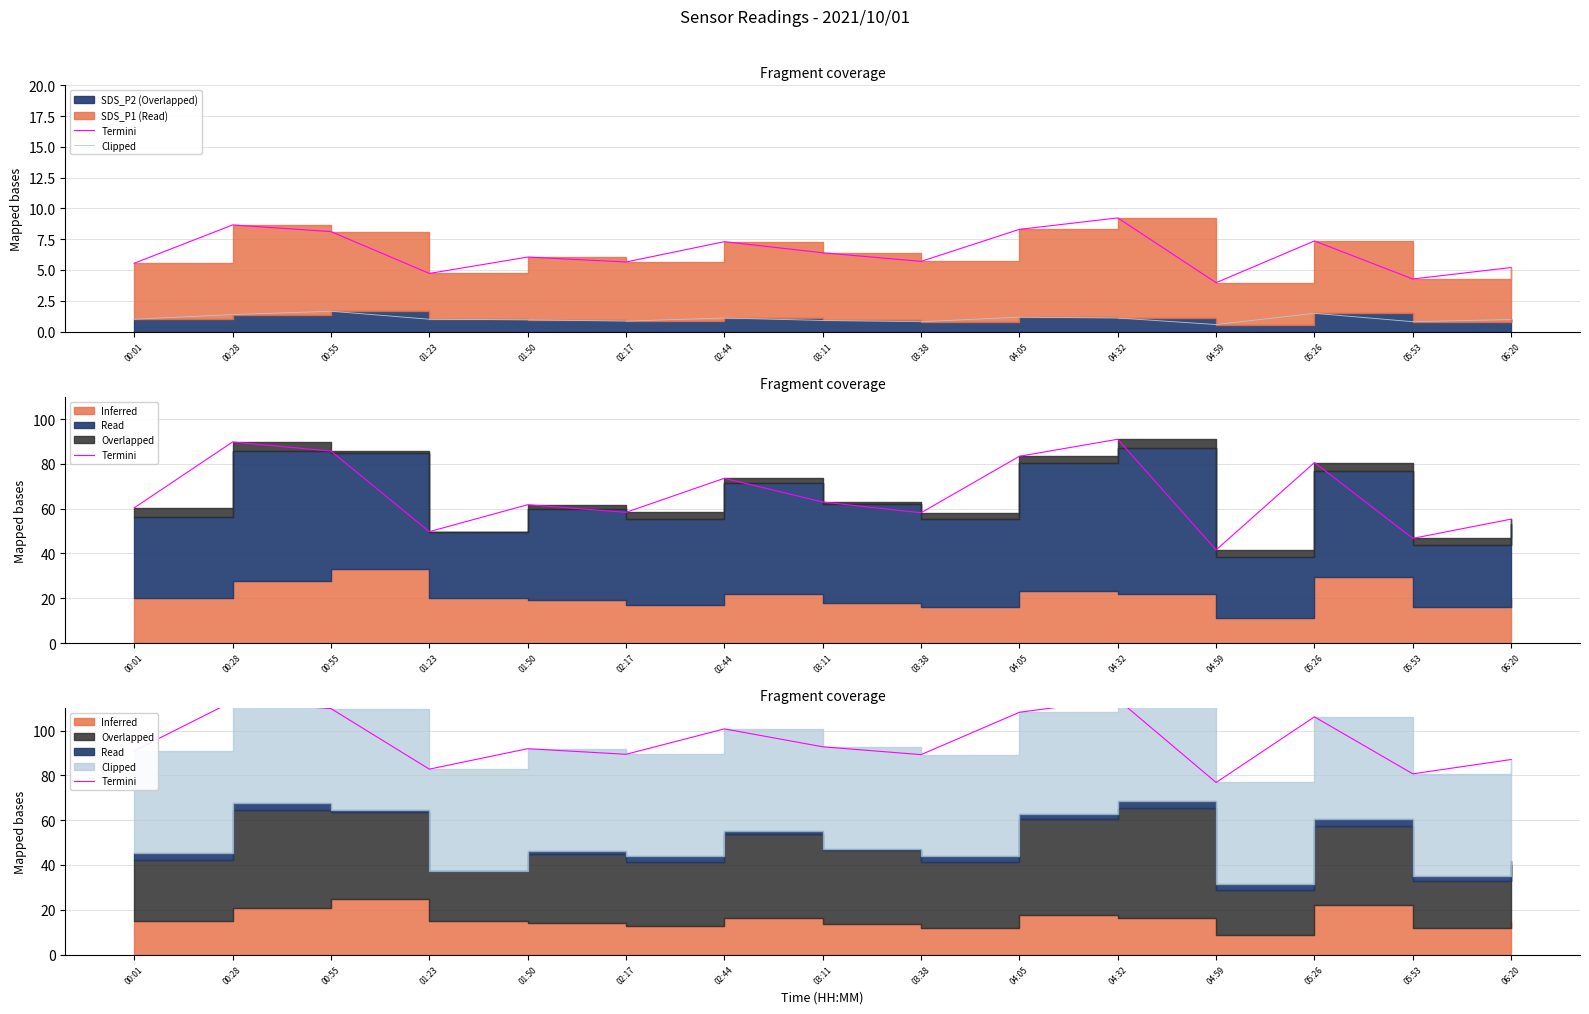

Which series has the largest total across all categories?

Termini